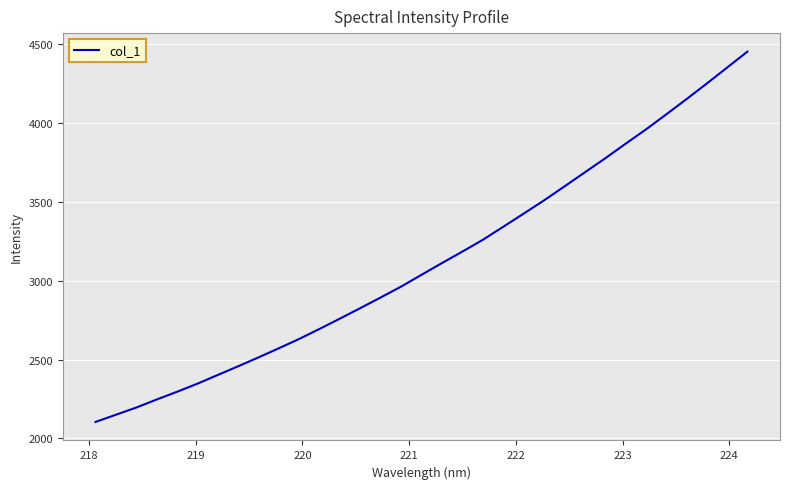

What is the smallest value displayed?

2104.0